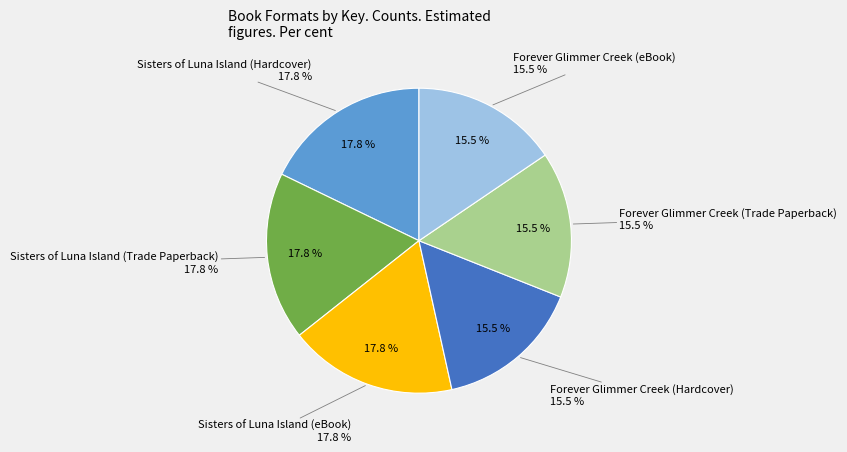

Which category has the smallest portion of the pie?

Forever Glimmer Creek (Hardcover)